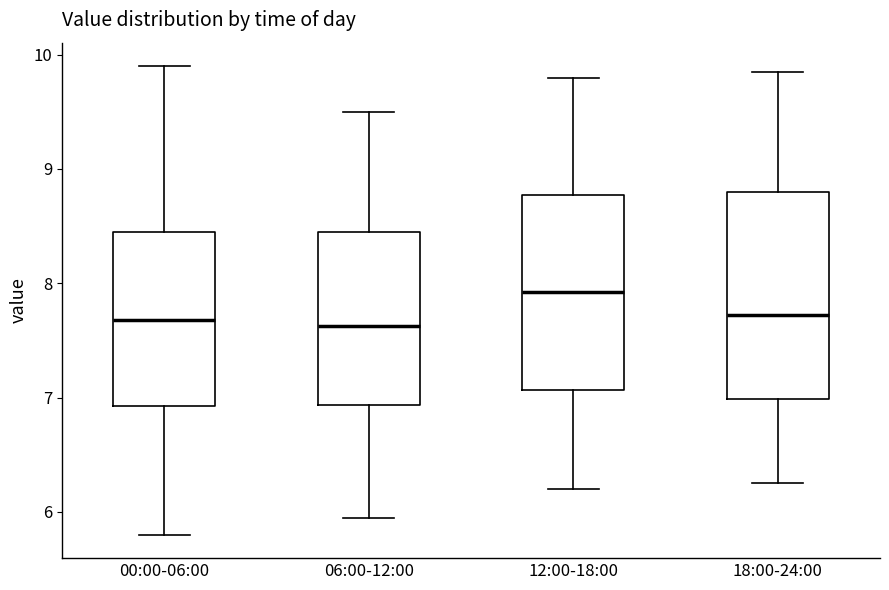

Comparing the boxes themselves (not the whiskers), which one is the tallest?

18:00-24:00